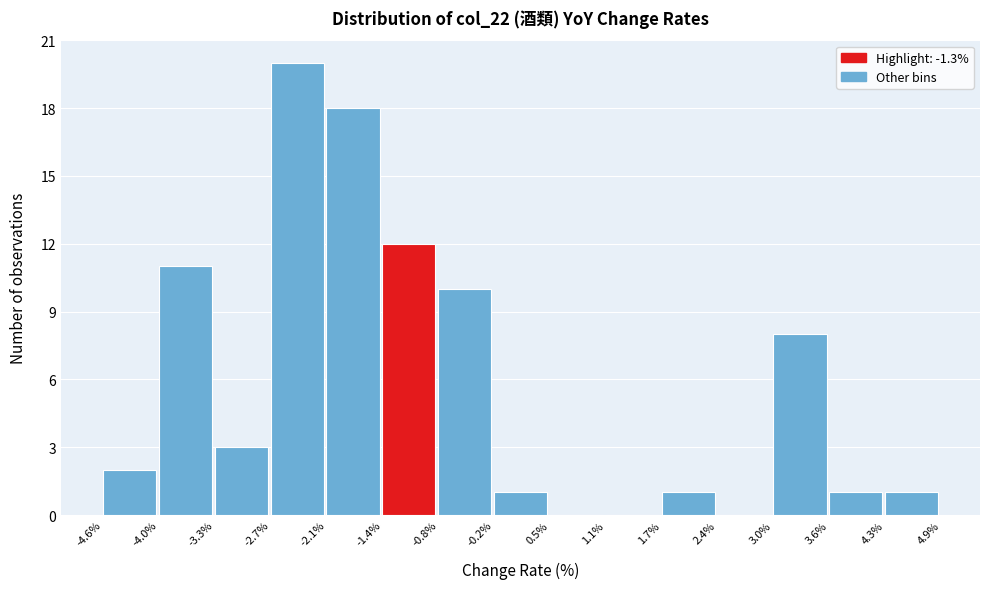

What is the height of the bar covering -2.1% to -1.4% on the x-axis? The values are not printed on the chart, so give them approximately, as read against the axis.

18